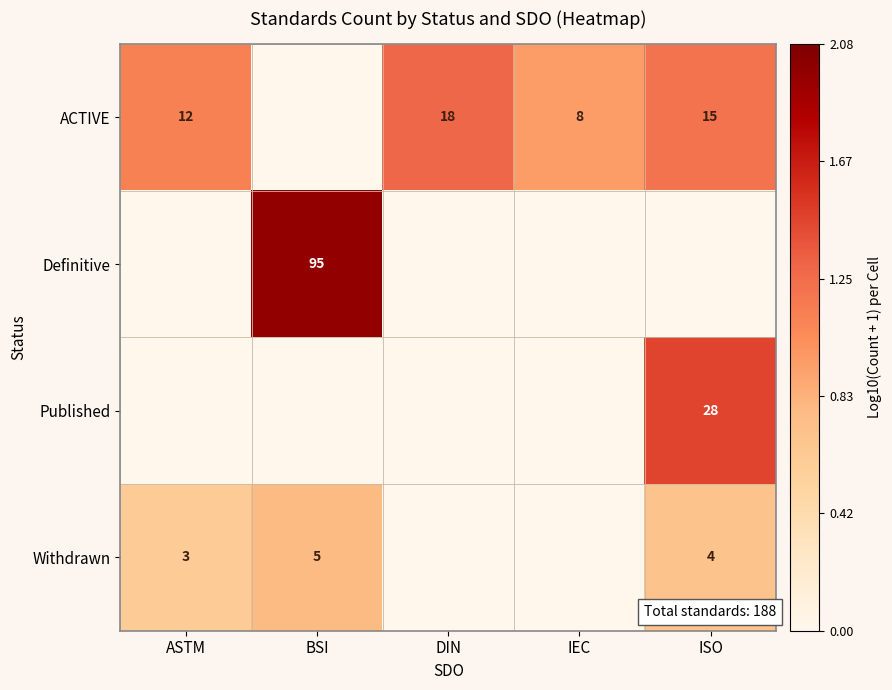

True or false: Published has a value of 28 at ISO.

True